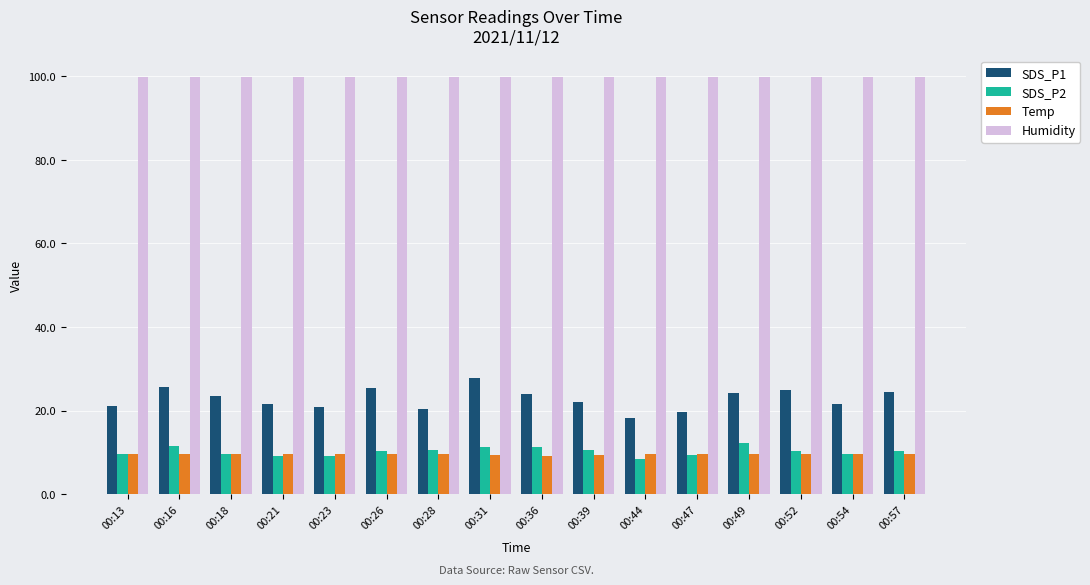

What is the average value of the Humidity series?

99.9